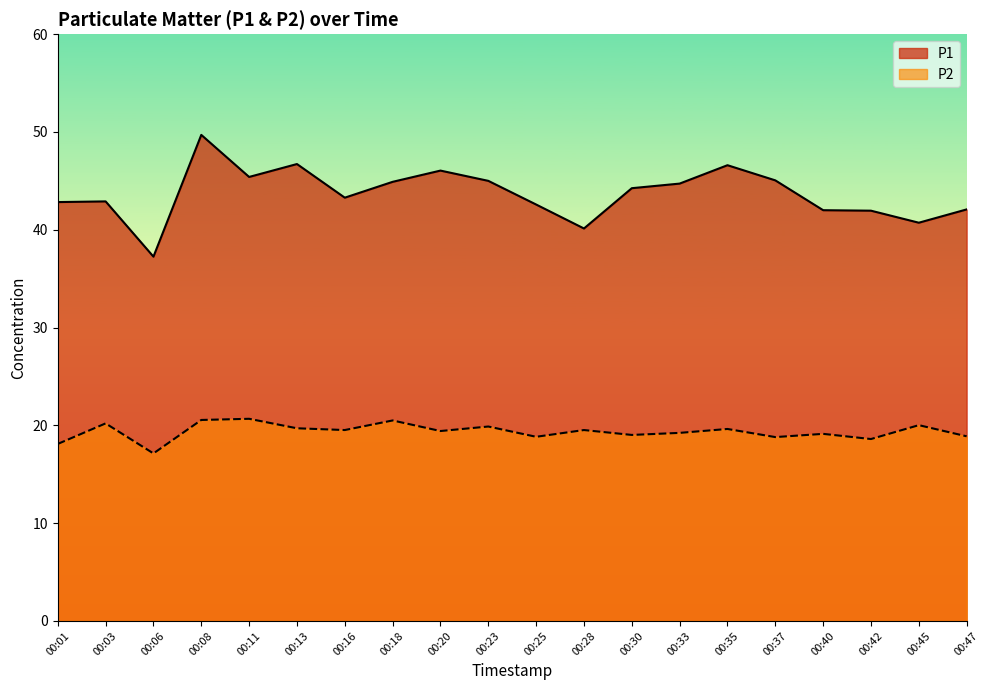

The value of P2 at 00:37 is 18.8. True or false?

True